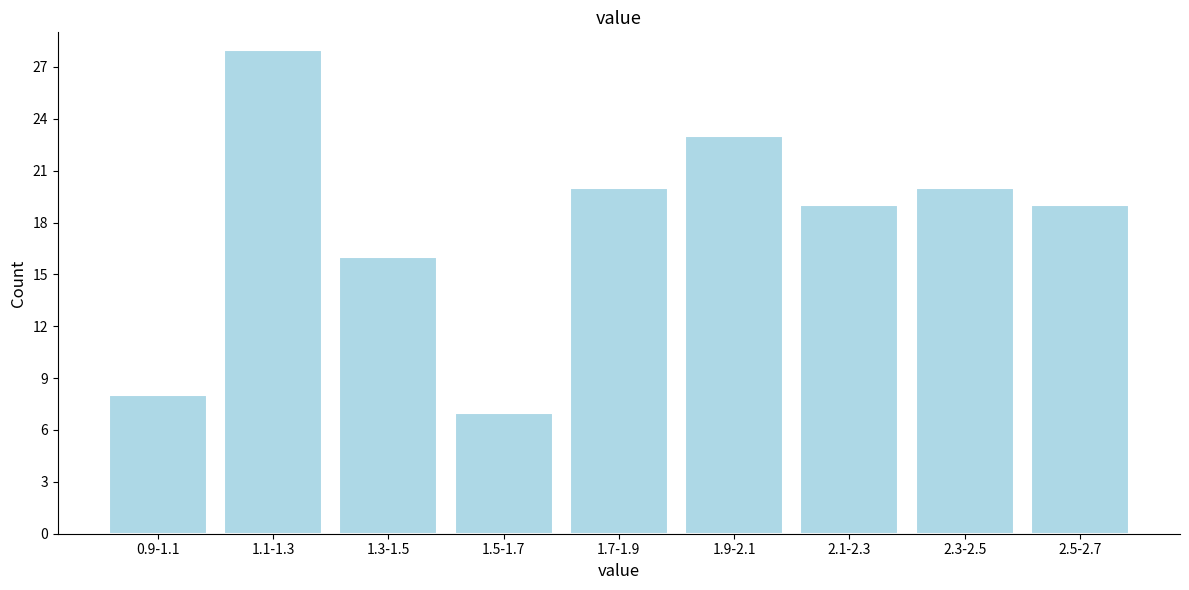

Reading right to left, list all the values displayed in this chart.

19	20	19	23	20	7	16	28	8